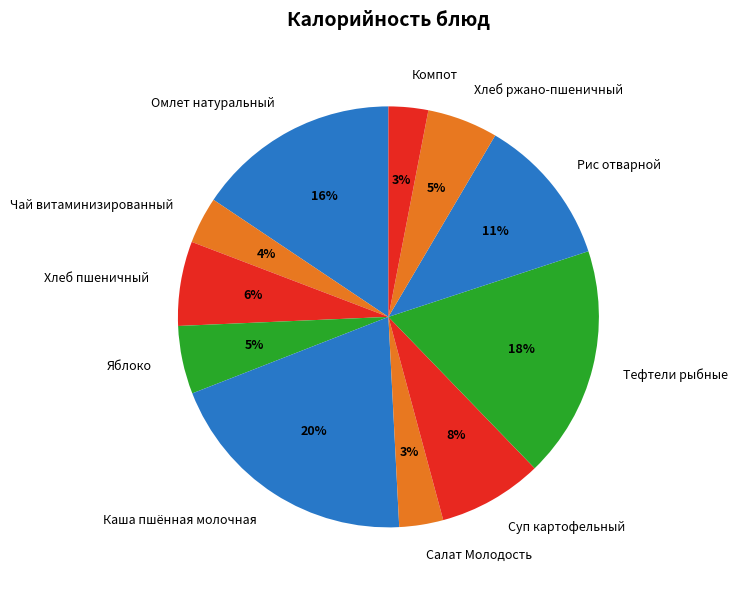

Between Яблоко and Тефтели рыбные, which is larger?

Тефтели рыбные